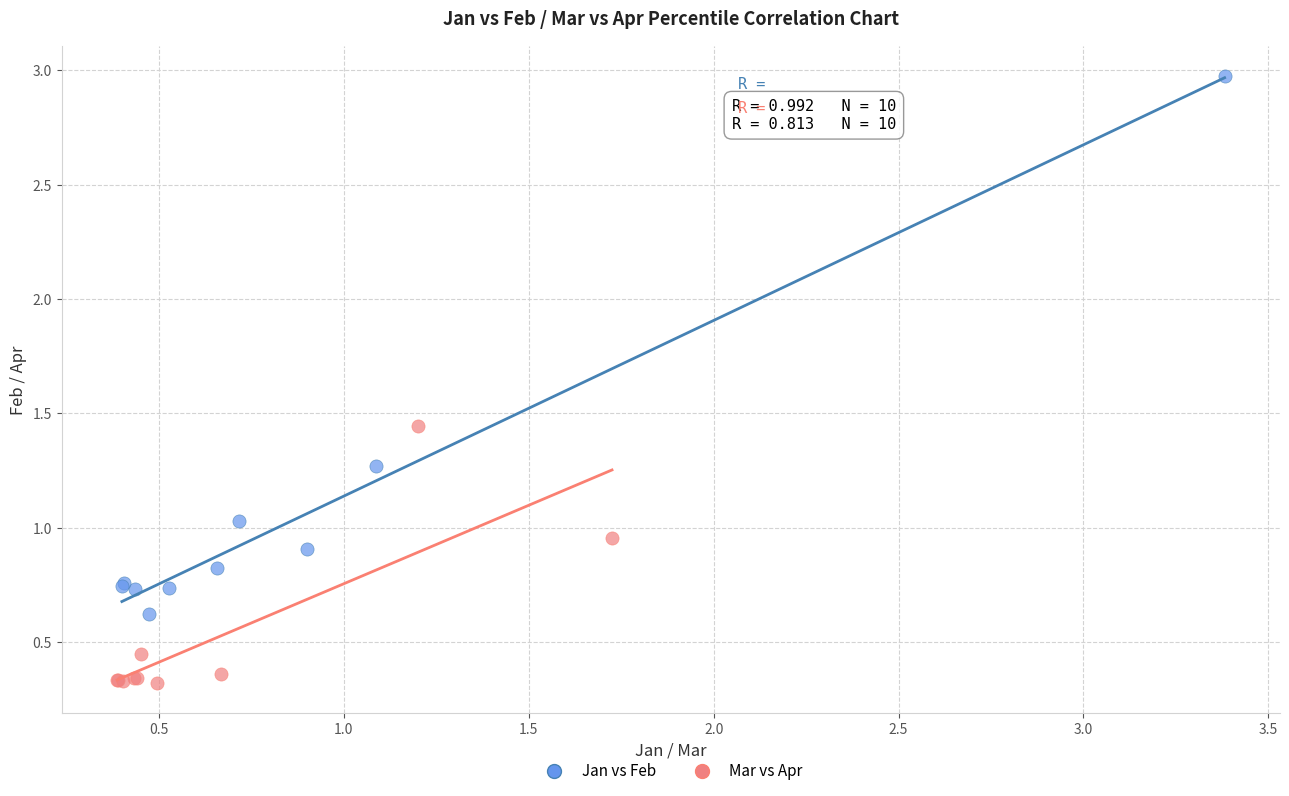

Which series contains the lowest Y value?

Mar vs Apr